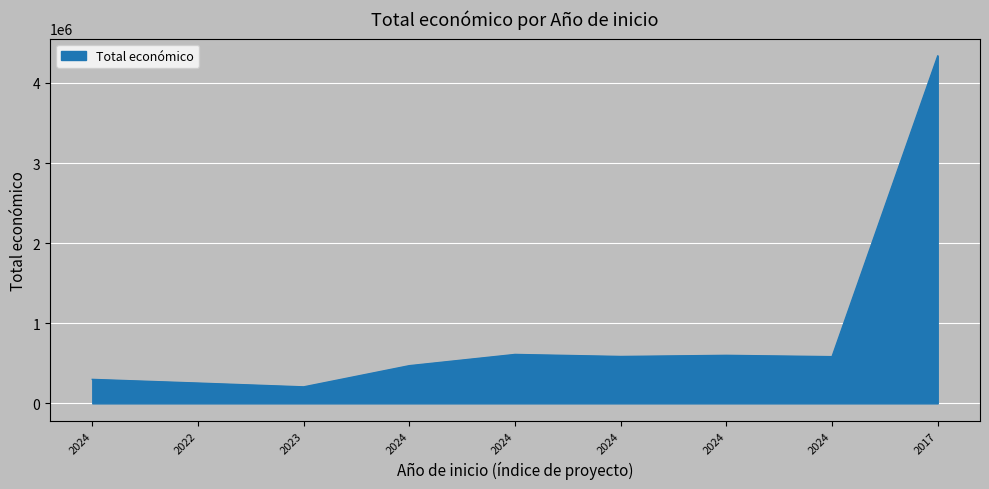

Reading left to right, extract all data points from this chart.

2024=299342	2022=253495	2023=206008	2024=470675	2024=610889	2024=585460	2024=599540	2024=583223	2017=4337624